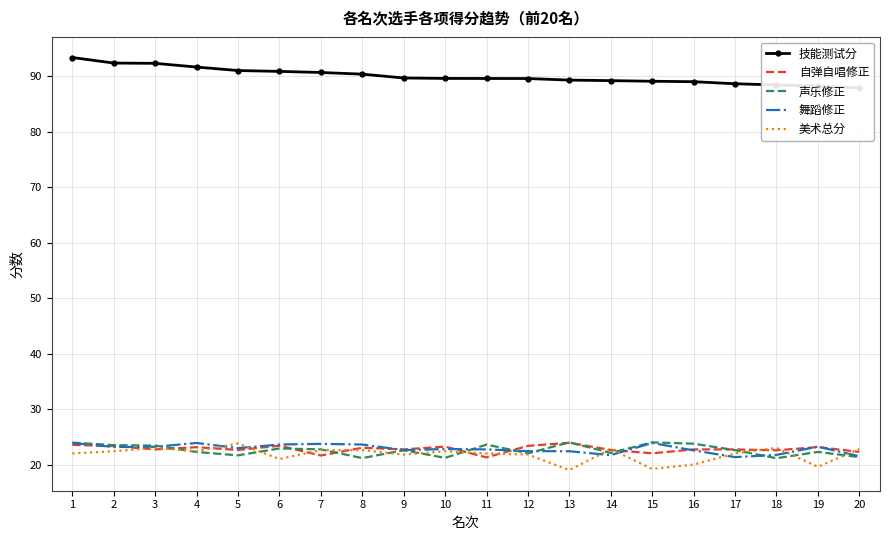

Which series has the largest total across all categories?

技能测试分